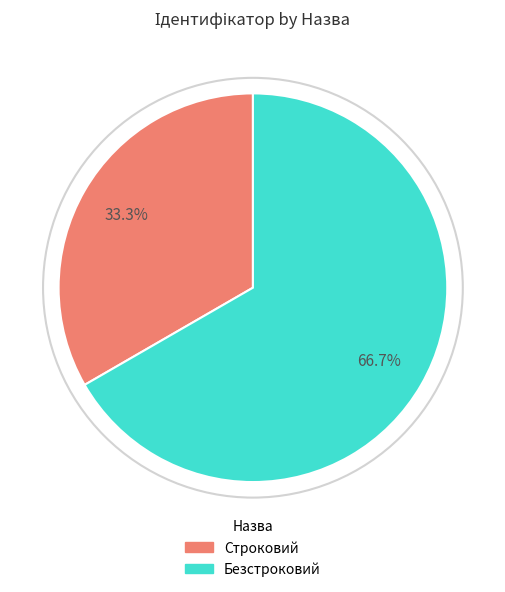

To the nearest percent, what is the combined percentage of Строковий and Безстроковий?

100%